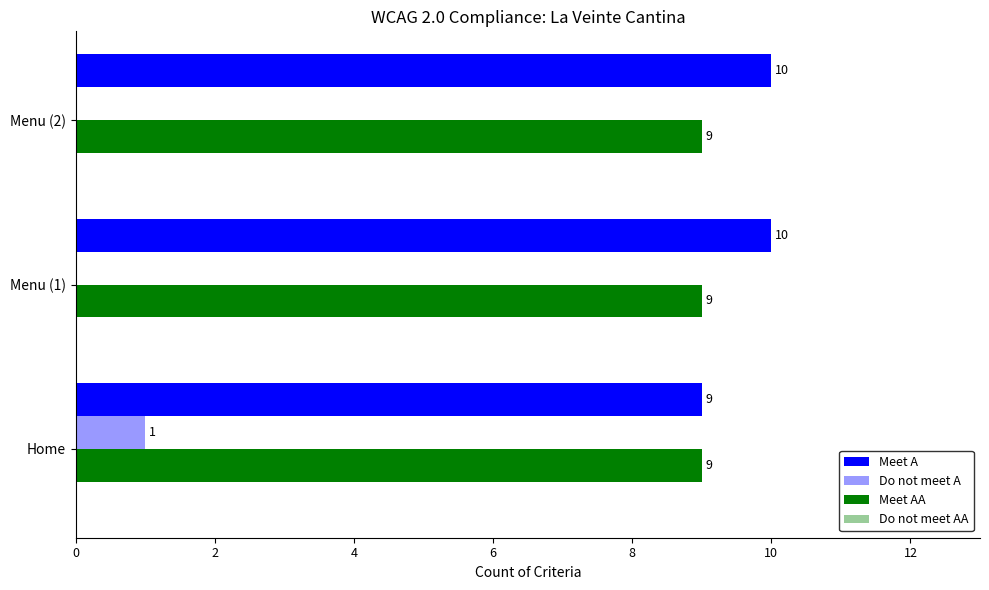

How many Do not meet A values are between 0 and 1?

3